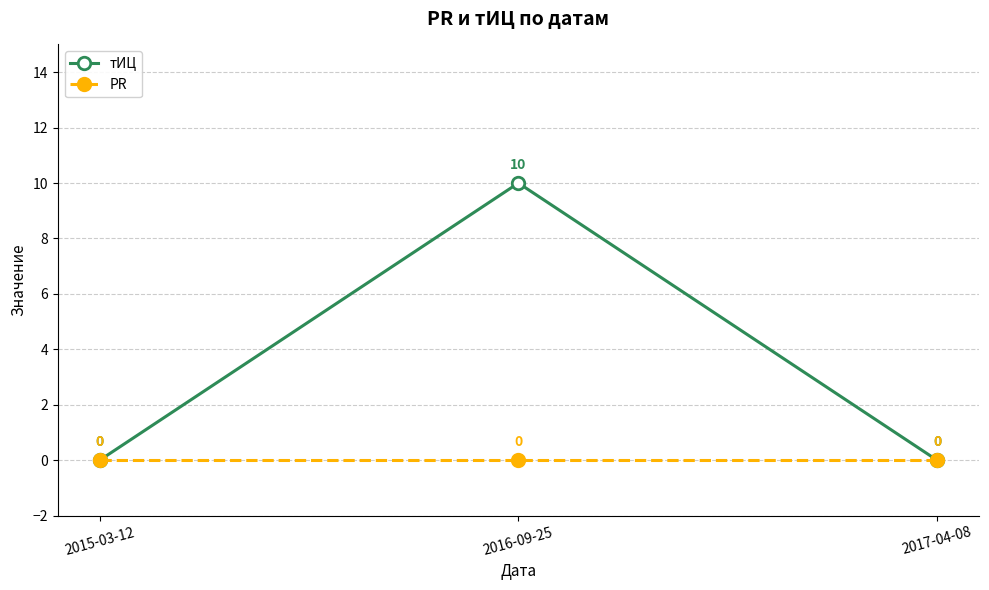

What is the maximum value for тИЦ?

10